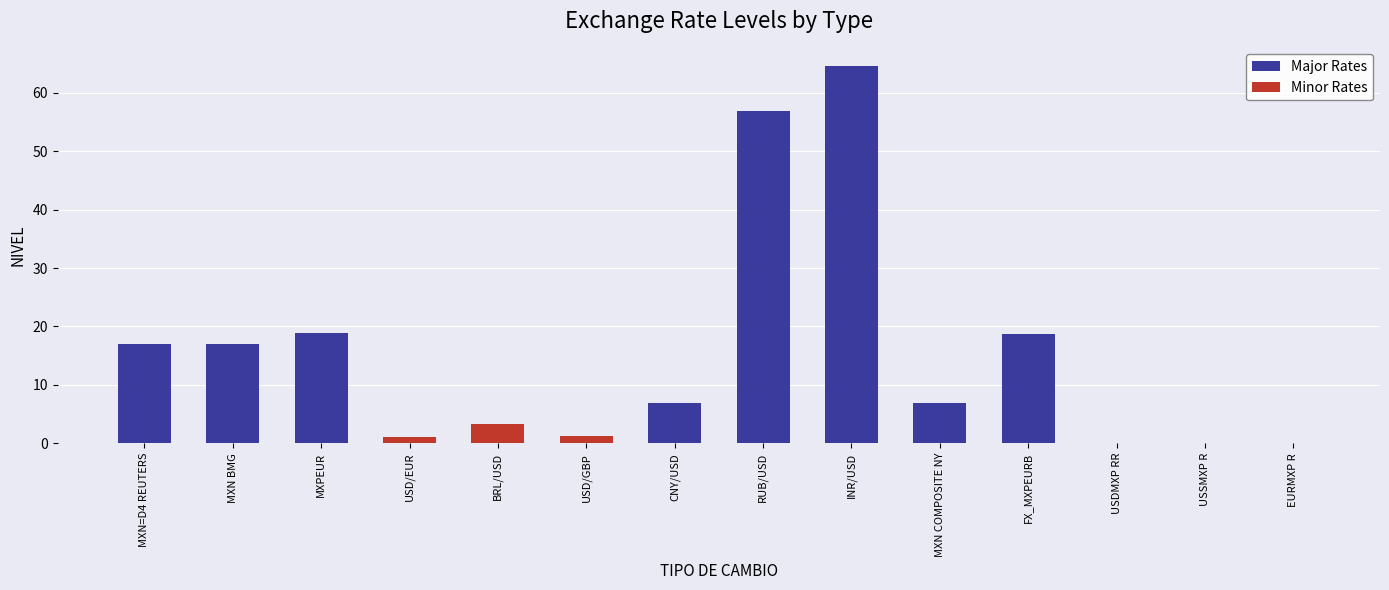

List the labels in order of value, largest first.

INR/USD, RUB/USD, MXPEUR, FX_MXPEURB, MXN BMG, MXN=D4 REUTERS, CNY/USD, MXN COMPOSITE NY, BRL/USD, USD/GBP, USD/EUR, USDMXP RR, USSMXP R, EURMXP R